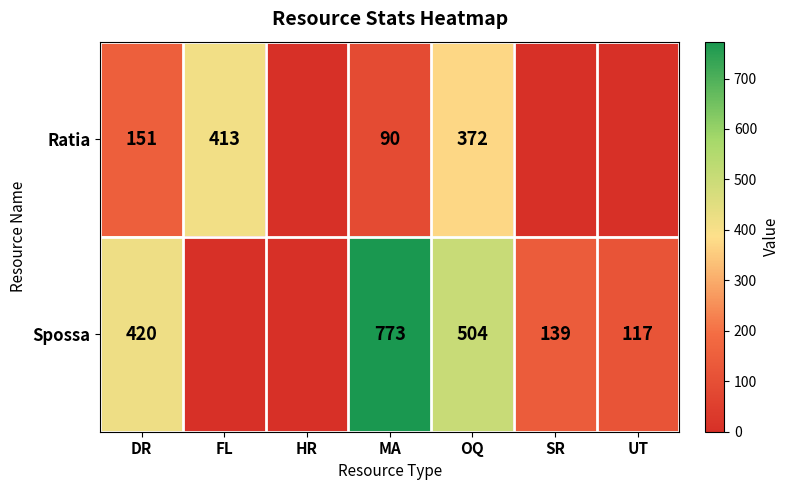

Which series changed the most between DR and MA?

Spossa